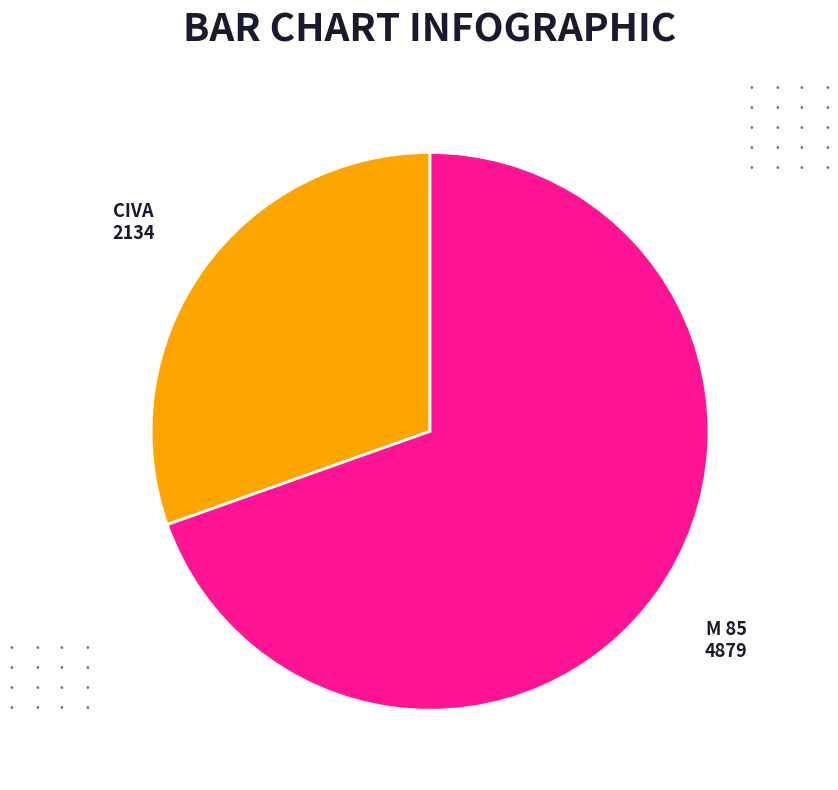

Count the number of slices in the pie.

2